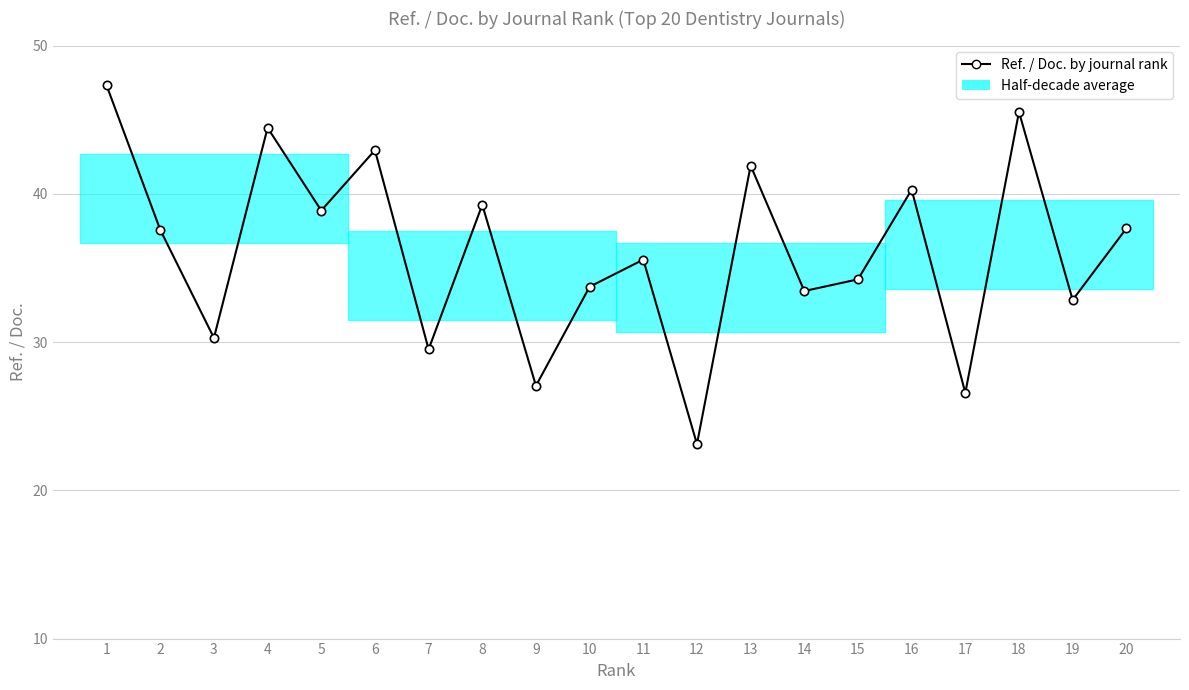

Which label corresponds to the smallest value in the chart?

12